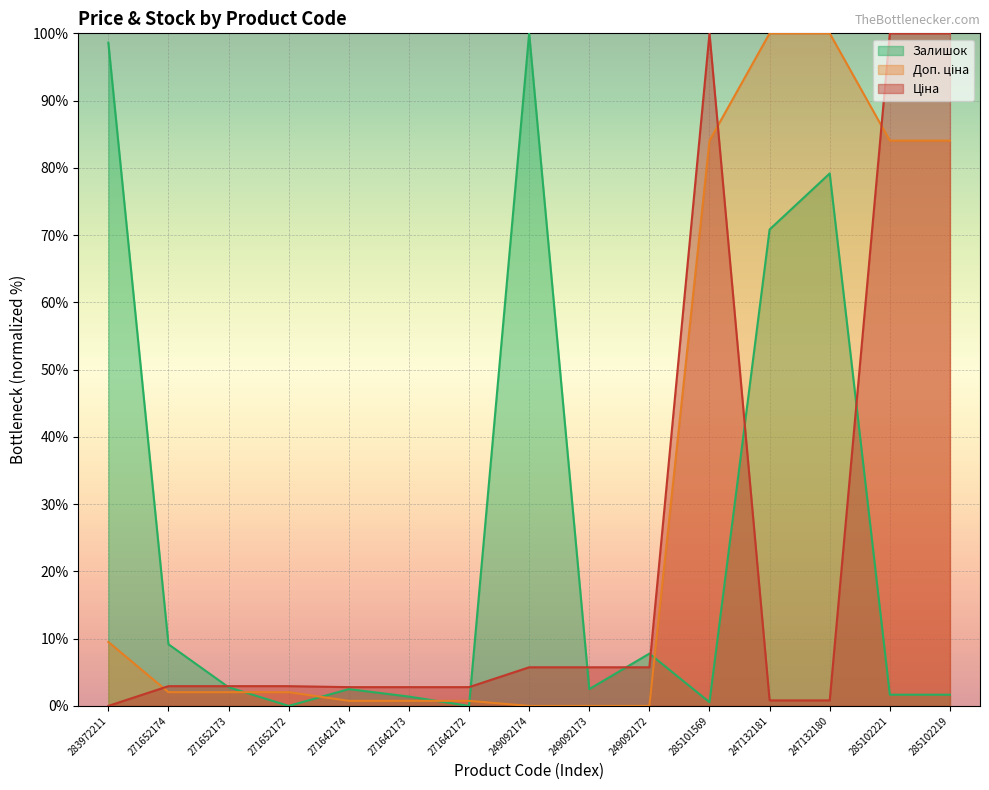

What is the total value across all series at 249092172?

13.5